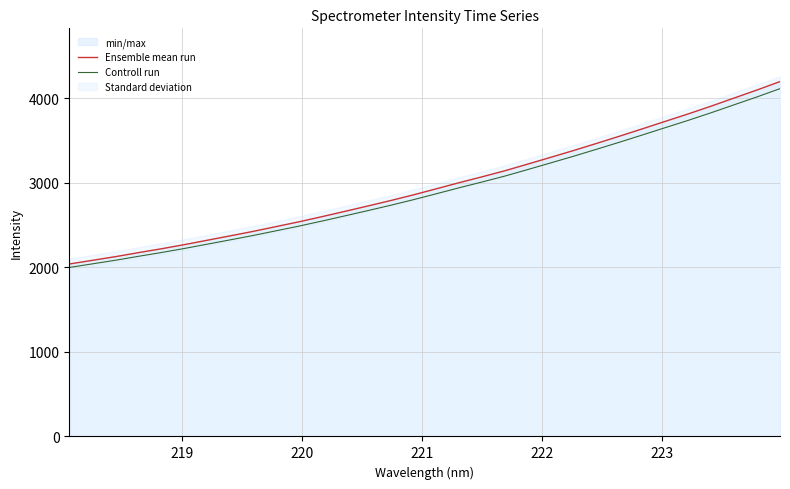

What is the highest value of the Controll run series?

4111.3